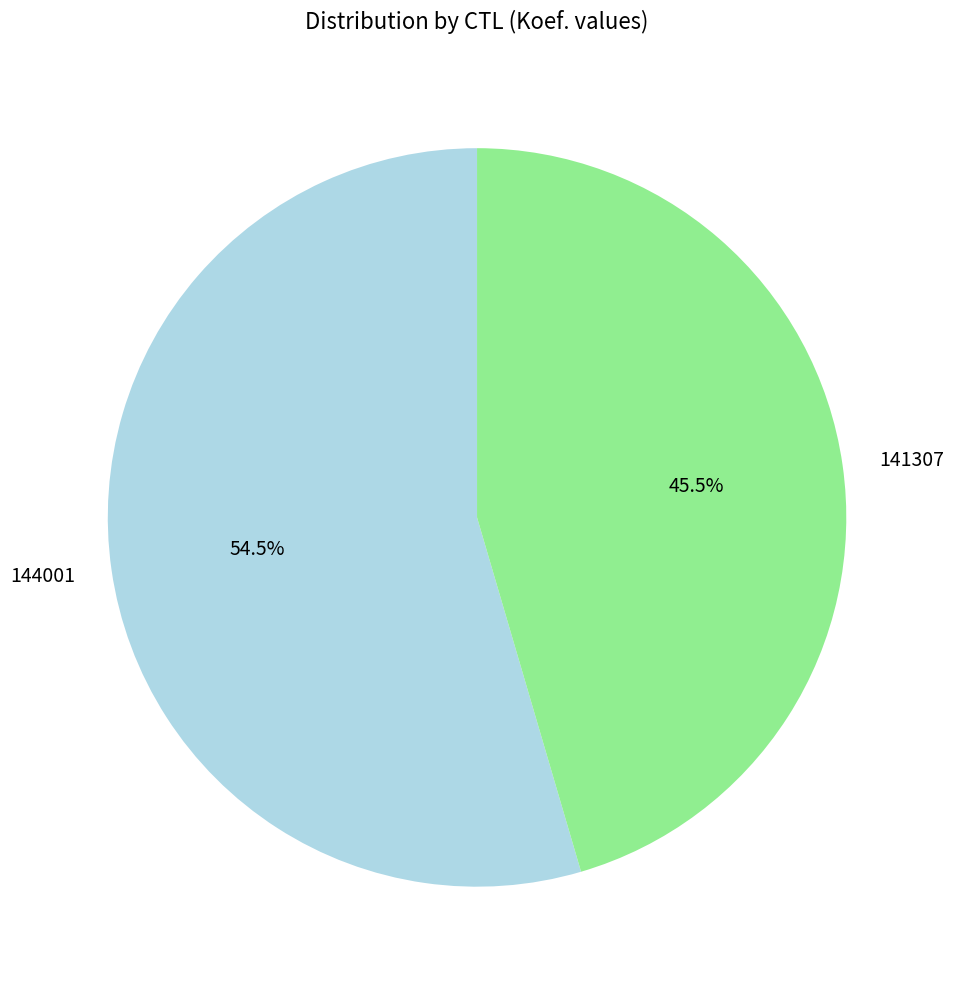

To the nearest percent, what is the difference between the 141307 and 144001 slice percentages?

9%